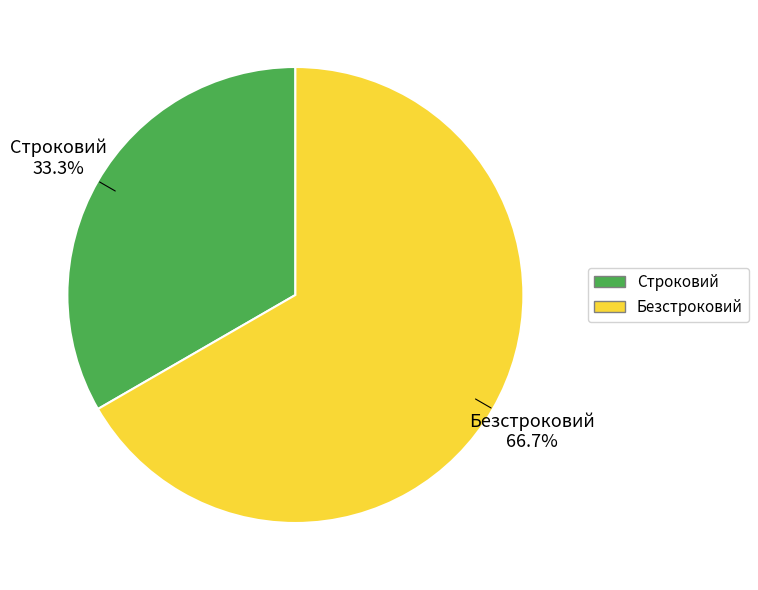

What percentage is NOT represented by Безстроковий?

33.3%